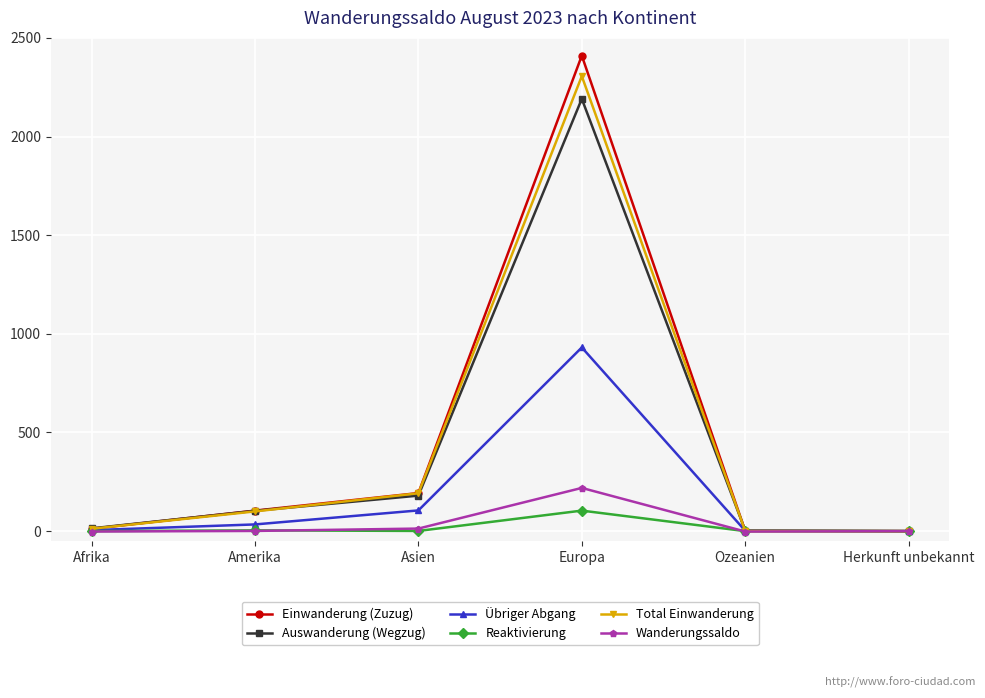

What is the difference between the maximum and minimum values in the Übriger Abgang series?

931